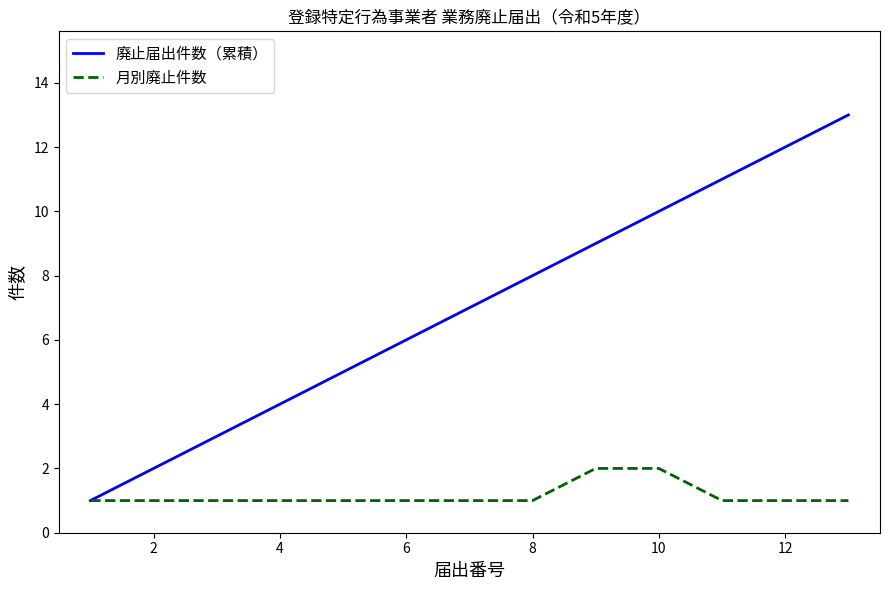

Which series has the largest range (max minus min)?

廃止届出件数（累積）